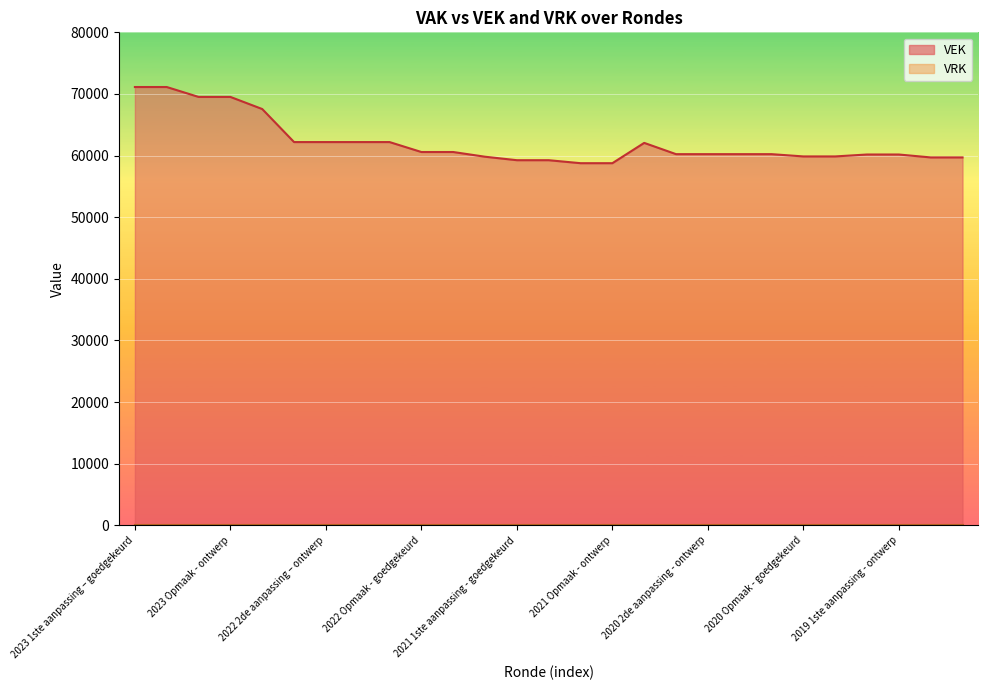

Reading left to right, list all the values displayed in this chart.

2023 1ste aanpassing – goedgekeurd=71125	2023 1ste aanpassing – ontwerp=71125	2023 Opmaak – goedgekeurd=69518	2023 Opmaak - ontwerp=69518	2022 uitvoering=67552	2022 2de aanpassing – goedgekeurd=62191	2022 2de aanpassing – ontwerp=62191	2022 1ste aanpassing – goedgekeurd=62191	2022 1ste aanpassing – ontwerp=62191	2022 Opmaak - goedgekeurd=60577	2022 Opmaak - ontwerp=60577	2021 uitvoering=59812	2021 1ste aanpassing - goedgekeurd=59248	2021 1ste aanpassing – ontwerp=59248	2021 Opmaak - goedgekeurd=58763	2021 Opmaak - ontwerp=58763	2020 uitvoering=62058	2020 2de aanpassing - goedgekeurd=60230	2020 2de aanpassing - ontwerp=60230	2020 1ste aanpassing - goedgekeurd=60230	2020 1ste aanpassing – ontwerp=60230	2020 Opmaak - goedgekeurd=59860	2020 Opmaak - ontwerp=59860	2019 1ste aanpassing – goedgekeurd=60172	2019 1ste aanpassing - ontwerp=60172	2019 opmaak - goedgekeurd=59699	2019 opmaak - ontwerp=59699